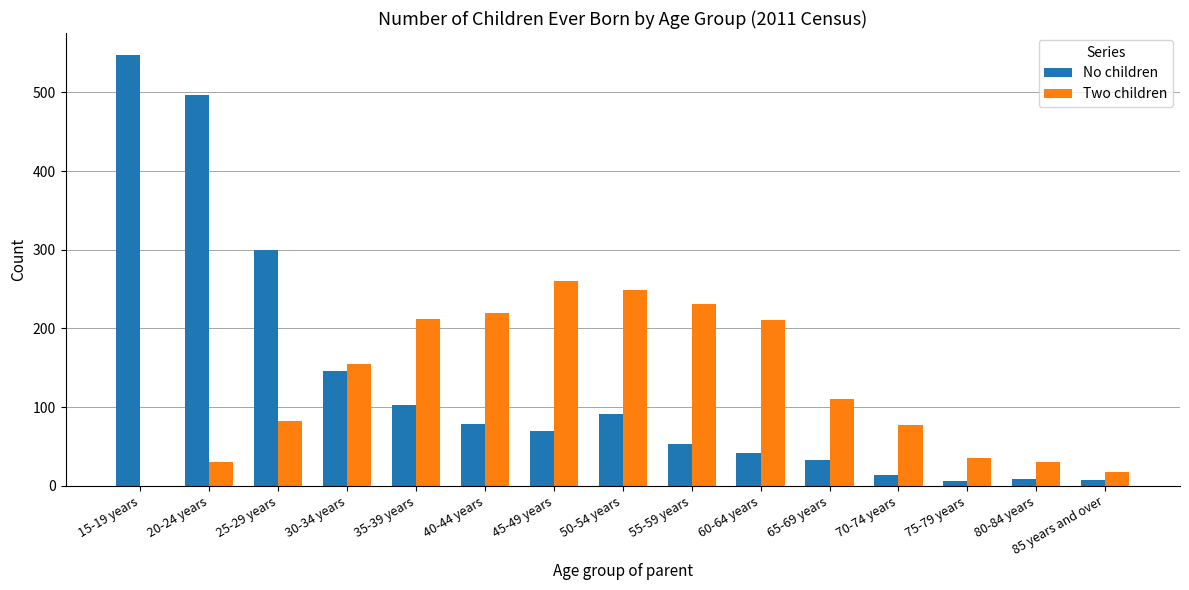

The value of No children at 30-34 years is 146. True or false?

True